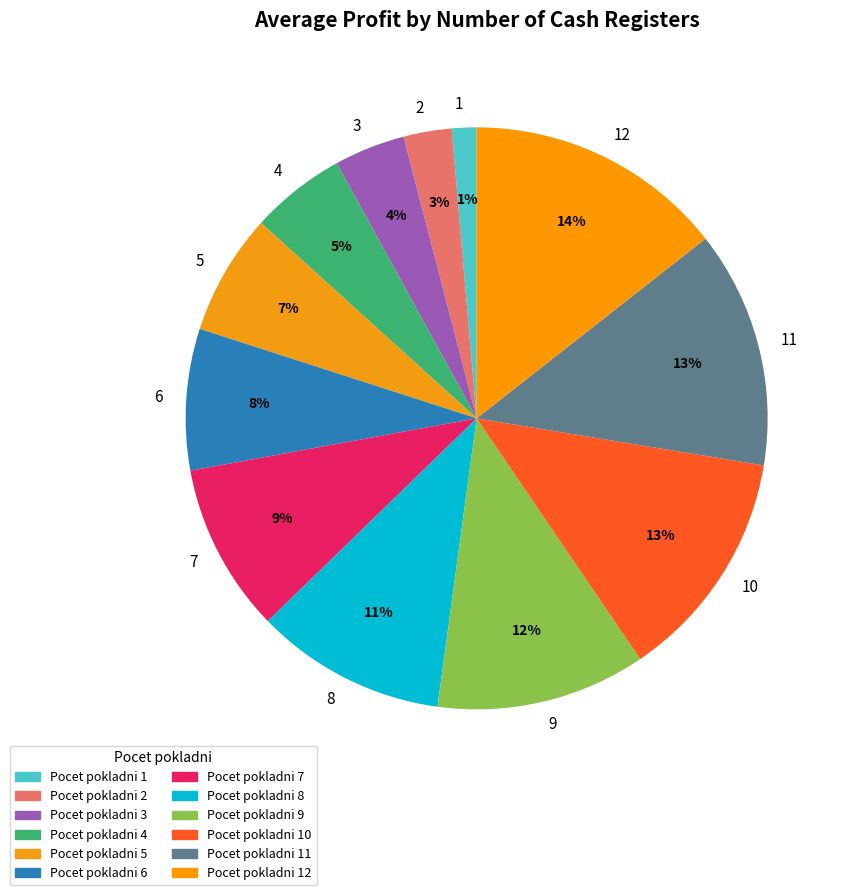

Is 1 the majority of the pie?

No